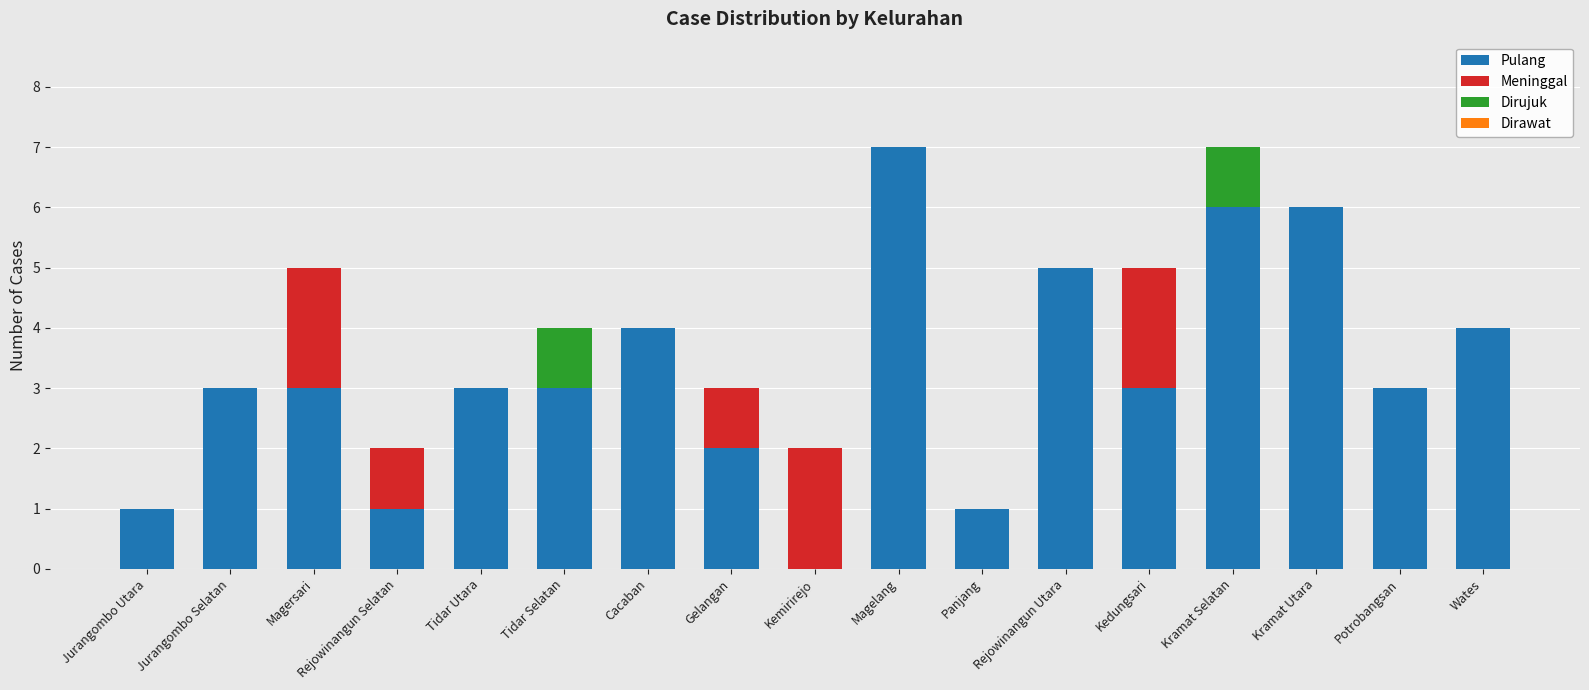

What is the total value across all series at Wates?

4